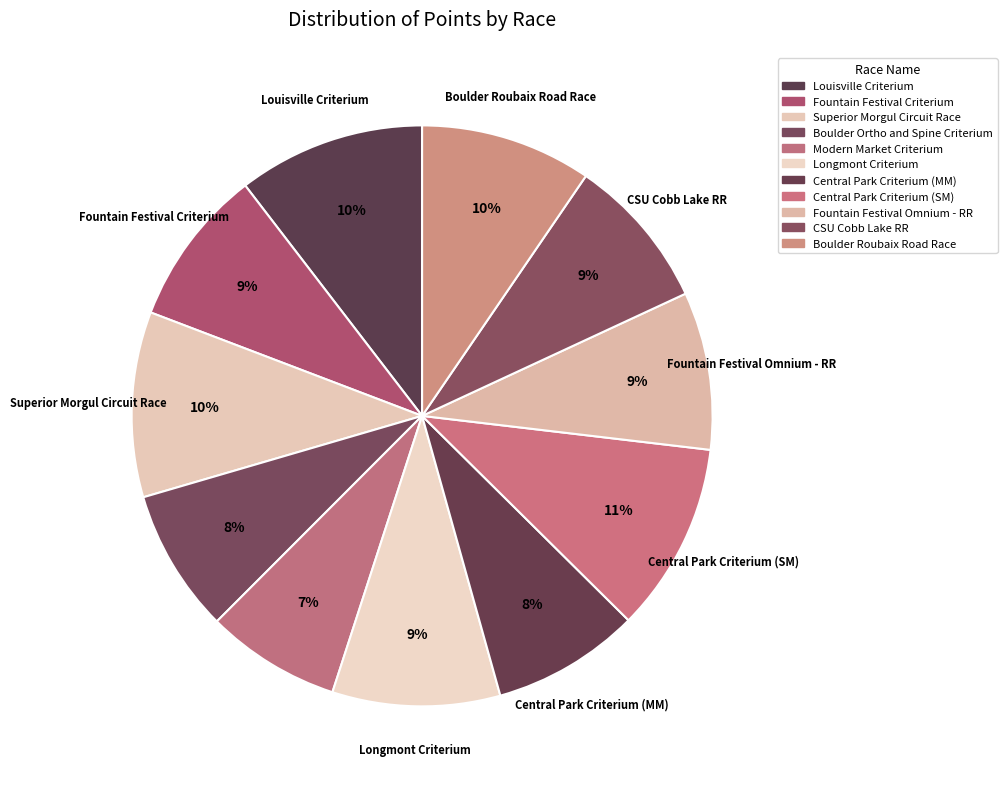

What percentage is the Superior Morgul Circuit Race slice, to the nearest percent?

10%